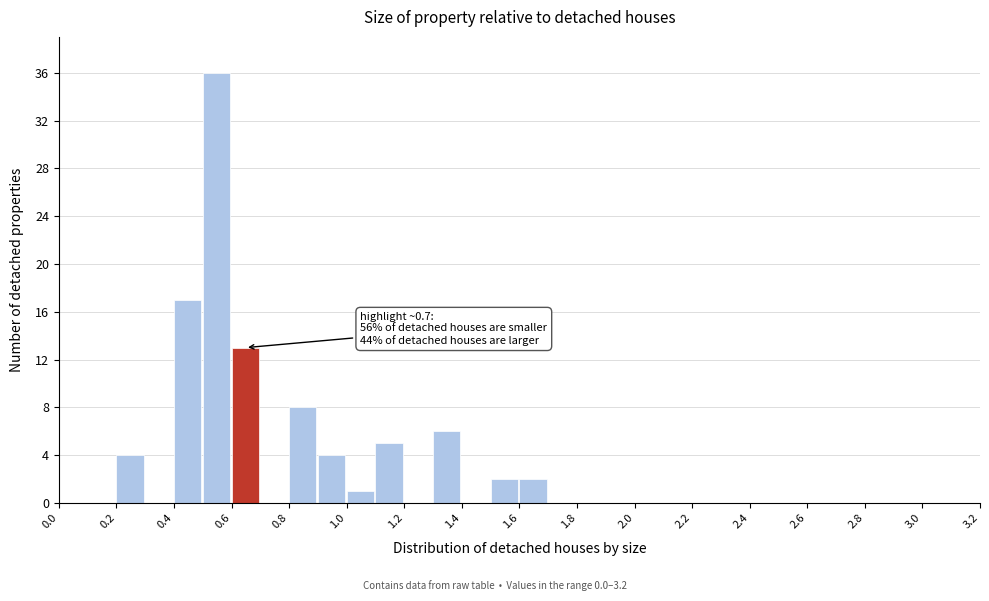

Which range on the x-axis has the tallest bar?

0.5 to 0.6